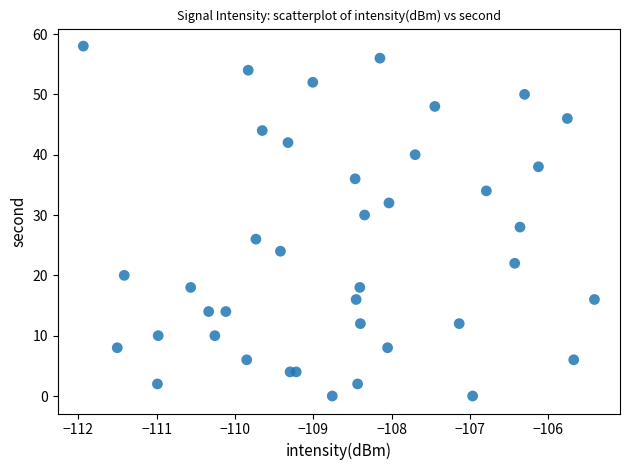

What is the range of Y values (max minus min)?

58